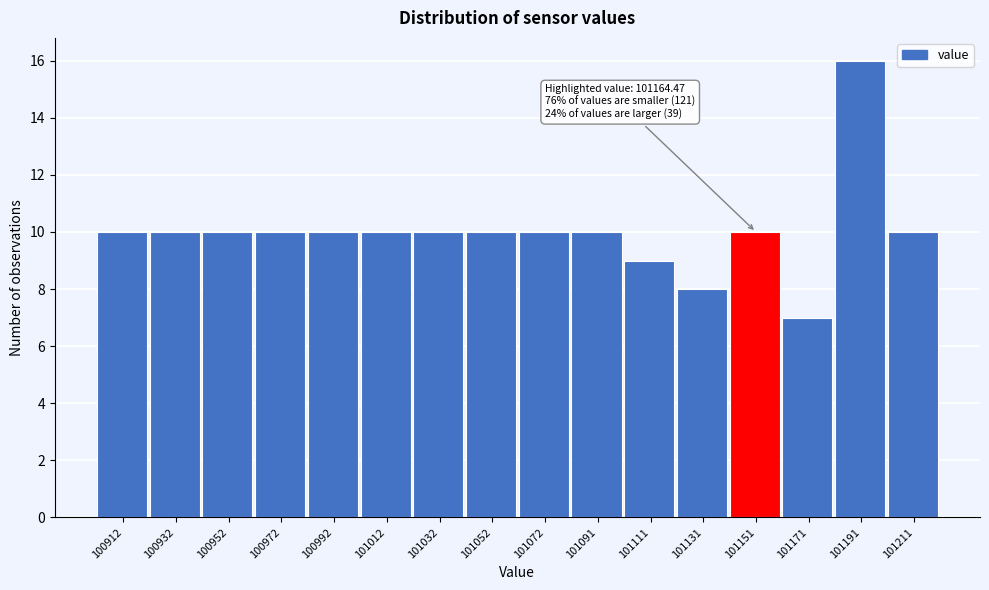

Reading right to left, what are all the values shown in this chart?

101211=10	101191=16	101171=7	101151=10	101131=8	101111=9	101091=10	101072=10	101052=10	101032=10	101012=10	100992=10	100972=10	100952=10	100932=10	100912=10